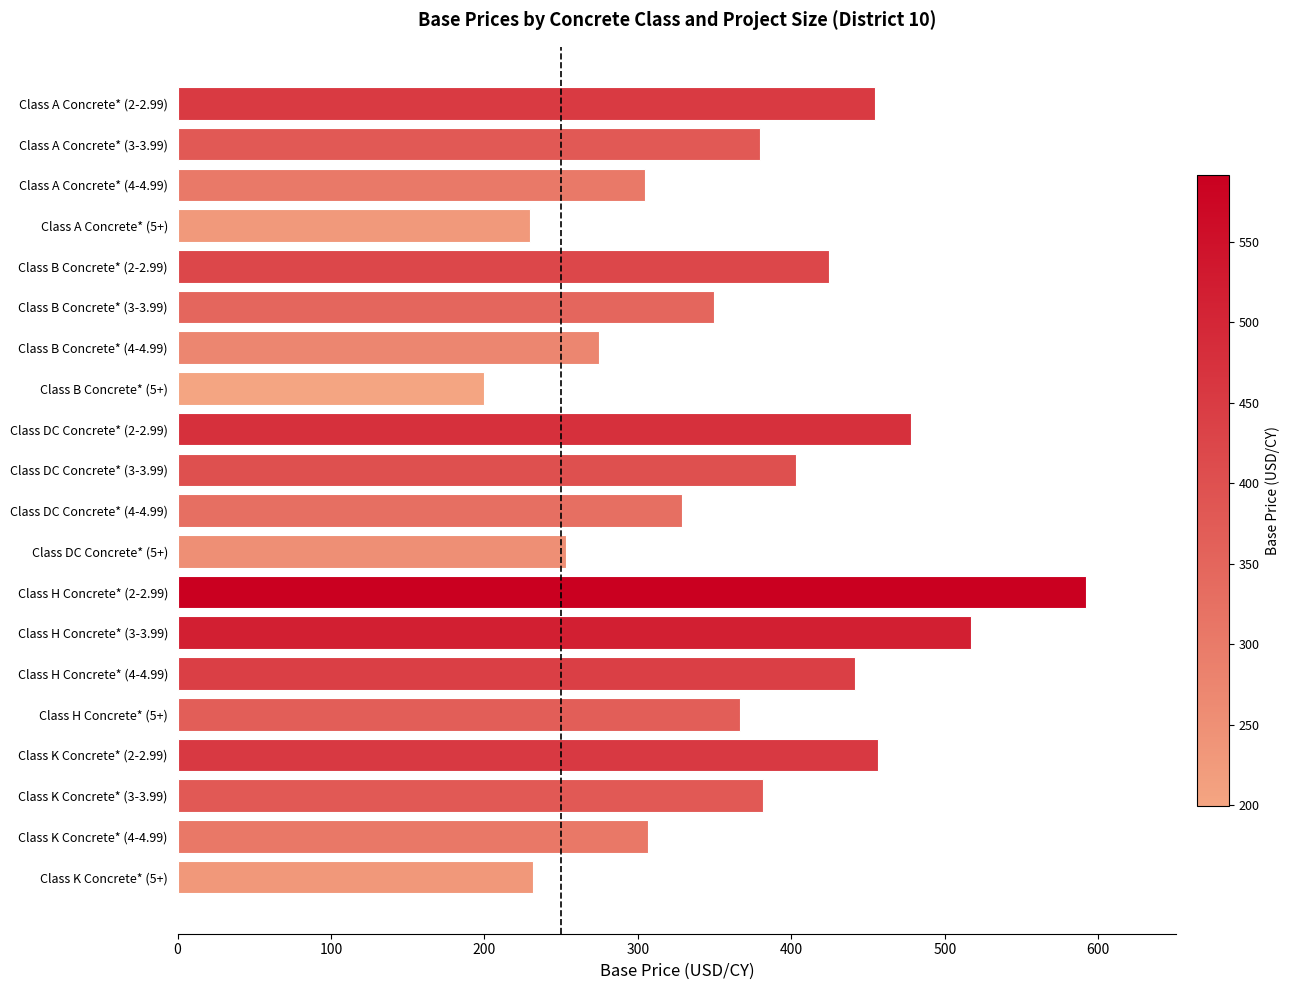

What is the difference between the maximum and minimum values?

392.0